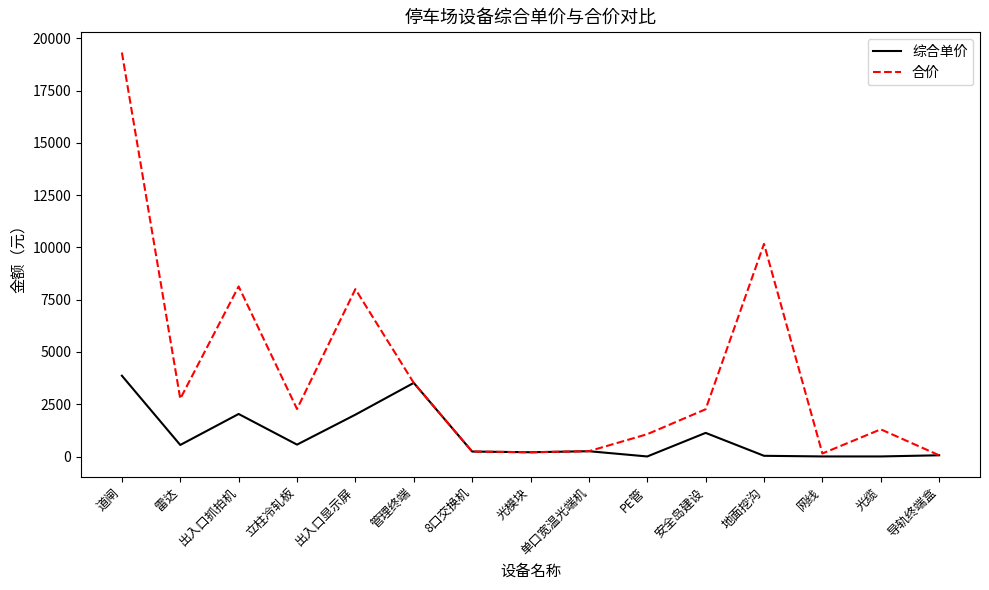

Which label corresponds to the largest value in the chart?

道闸